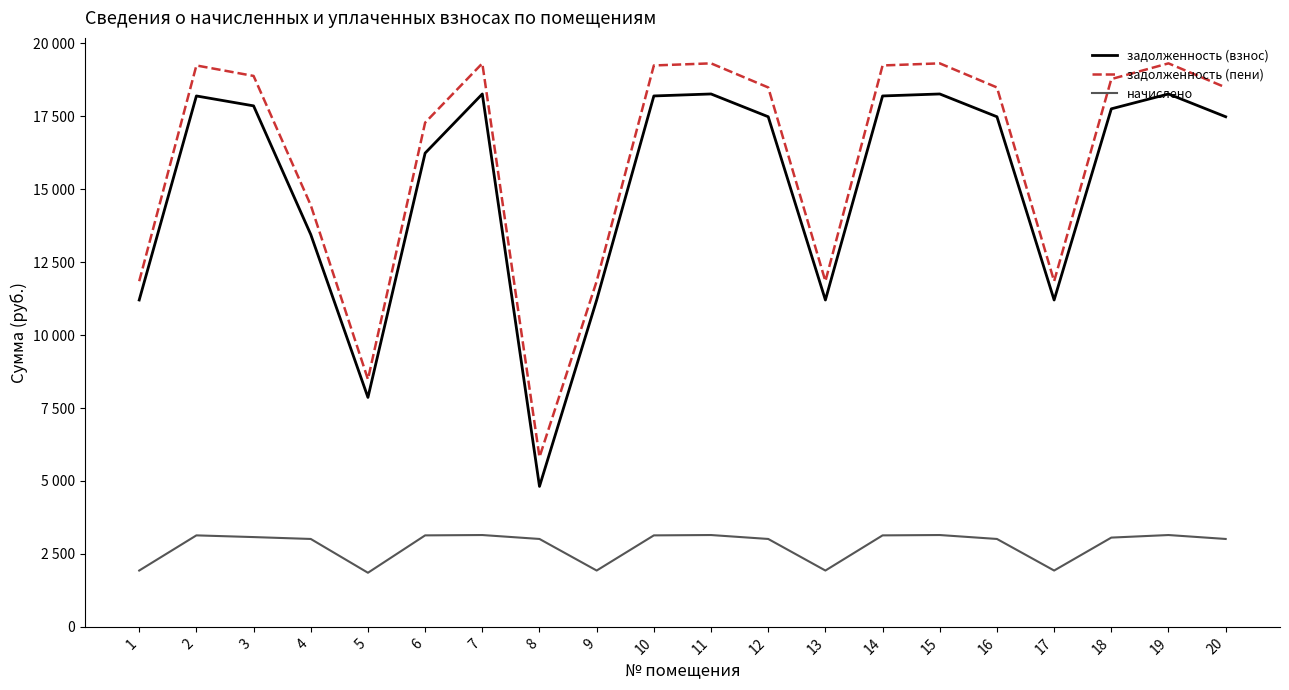

Does the chart have visible grid lines?

No